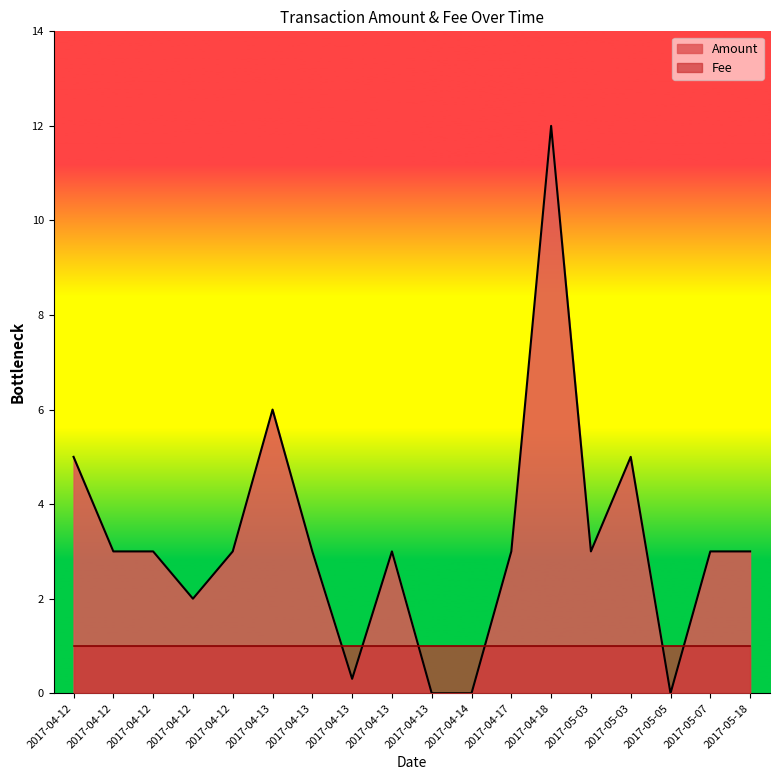

Reading right to left, list all the values displayed in this chart.

3.0	3.0	0.0	5.0	3.0	12.0	3.0	0.0	0.0	3.0	0.3	3.0	6.0	3.0	2.0	3.0	3.0	5.0